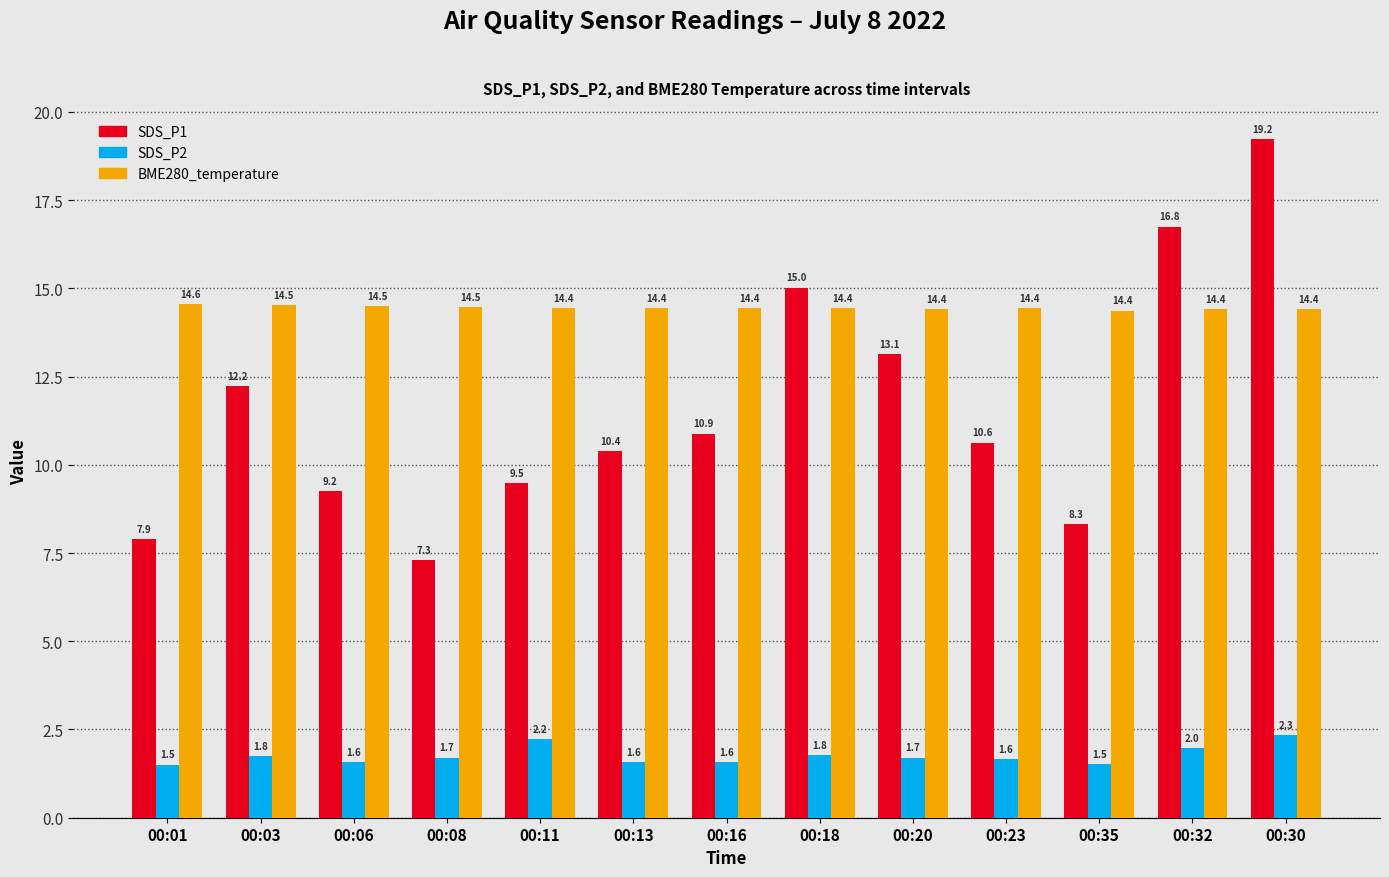

Read the SDS_P2 value at 00:18.

1.8